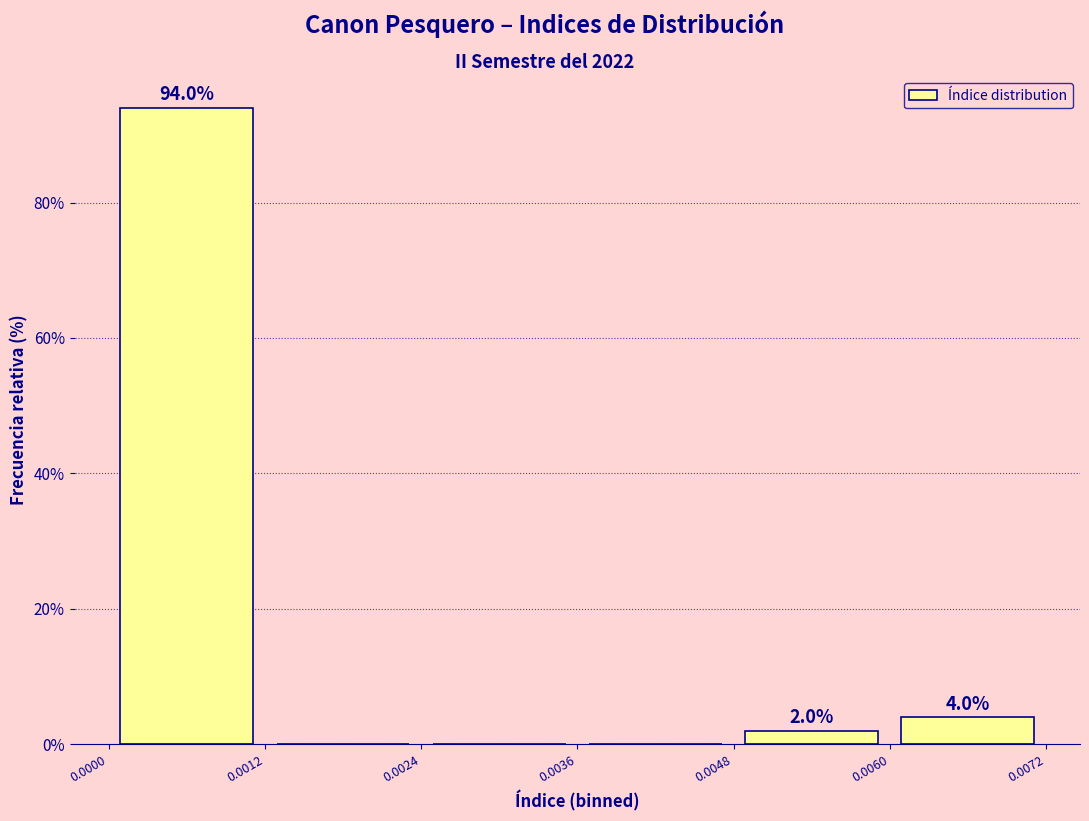

Which range on the x-axis has the tallest bar?

0.0000 to 0.0012